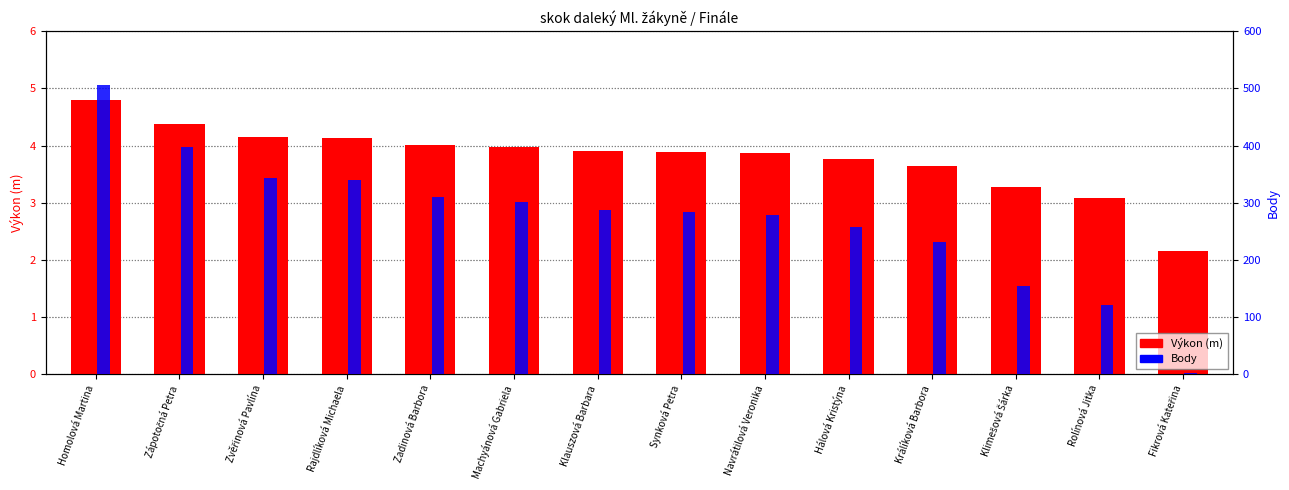

Between Zvěřinová Pavlína and Navrátilová Veronika, which is larger?

Zvěřinová Pavlína